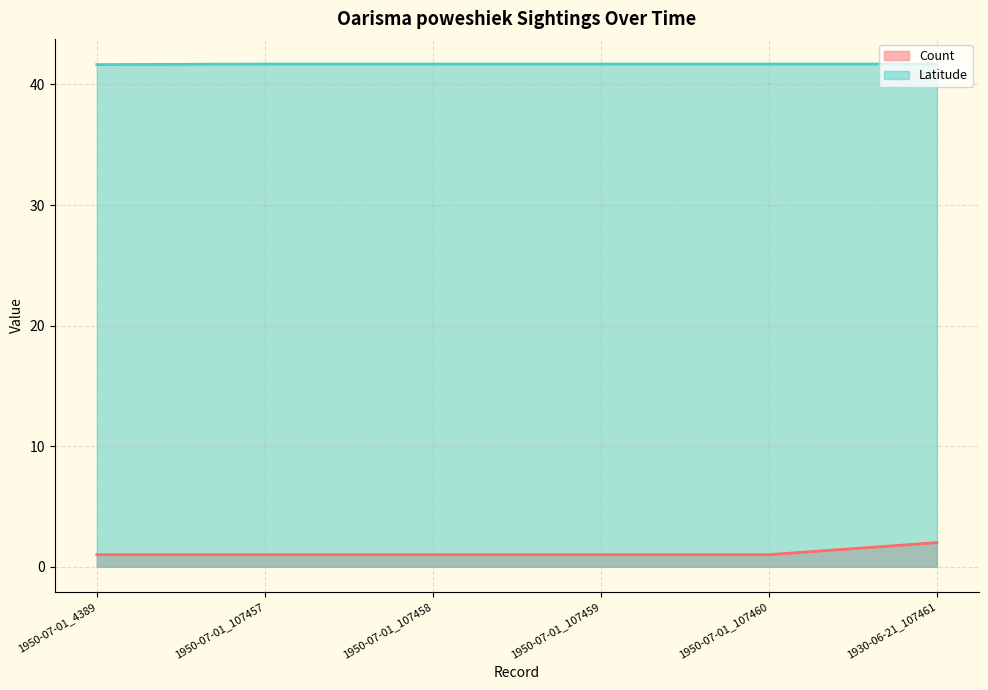

Is it true that Latitude equals 58.7 at 1950-07-01_107460?

False